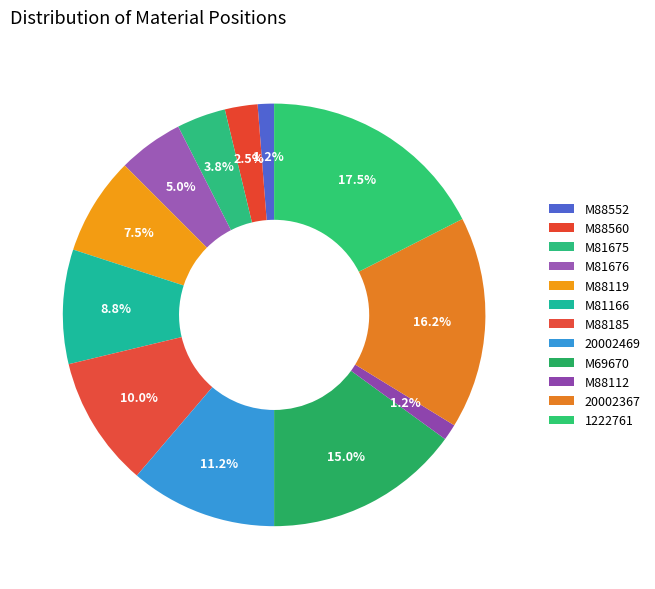

How many slices are in this pie chart?

12